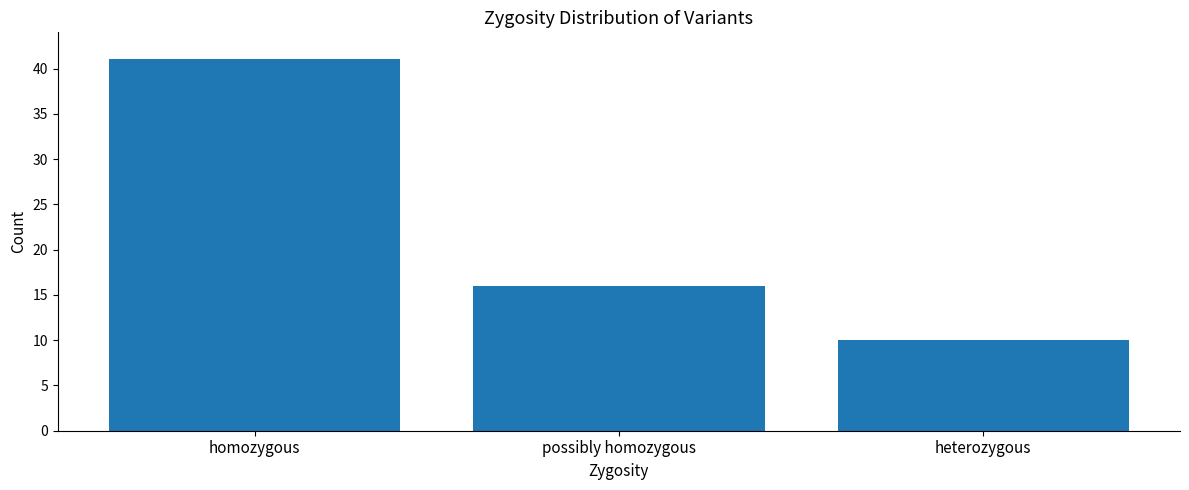

What is the difference between the values at homozygous and heterozygous?

31